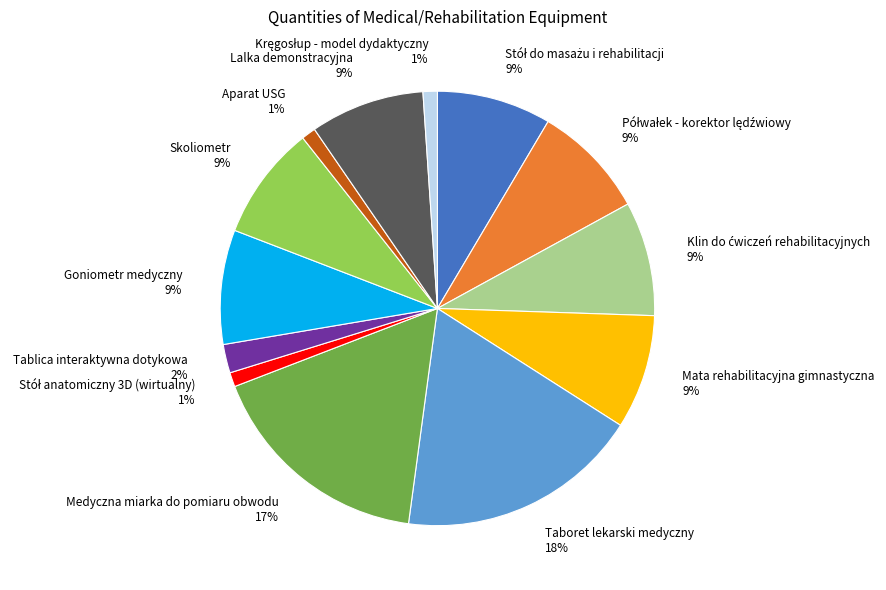

To the nearest percent, what is the average slice percentage?

8%